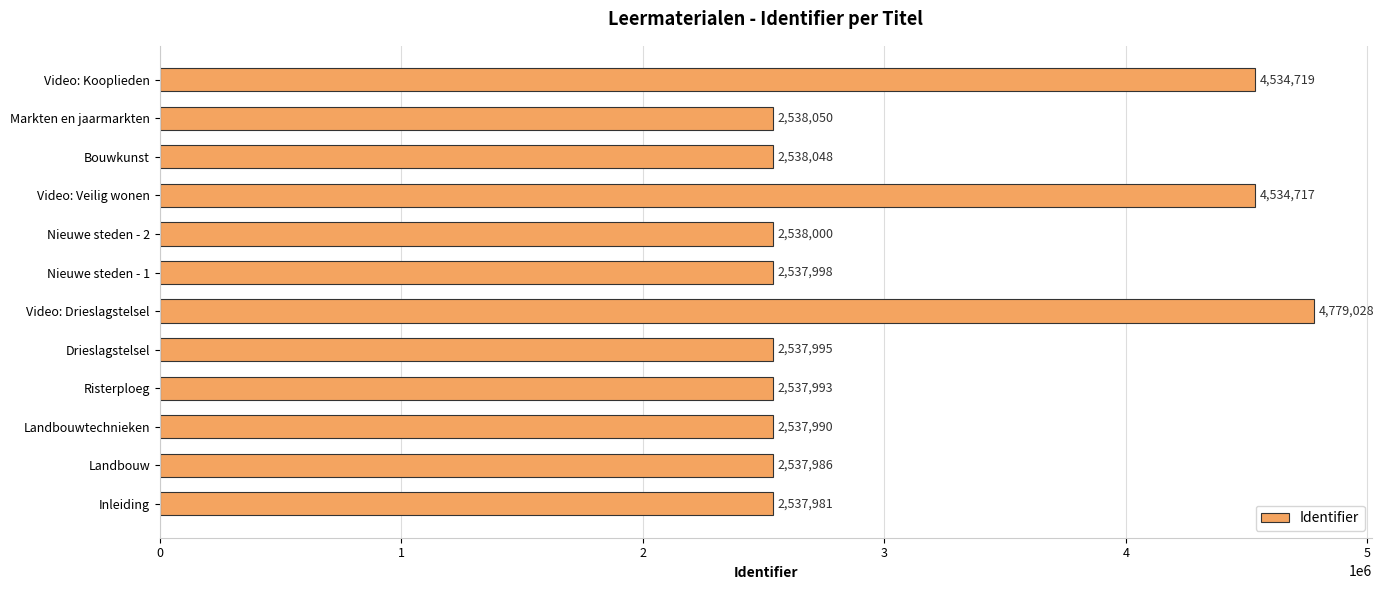

Which has a higher value, Risterploeg or Video: Veilig wonen?

Video: Veilig wonen